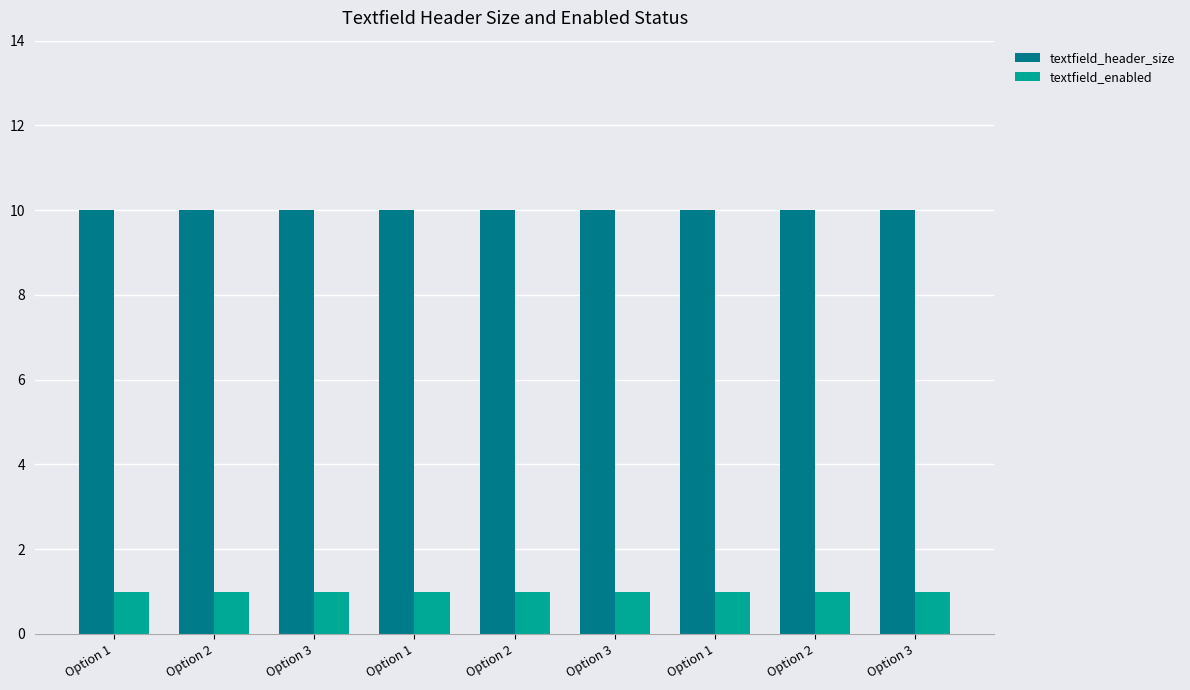

Which category has the lowest value across all series?

Option 1